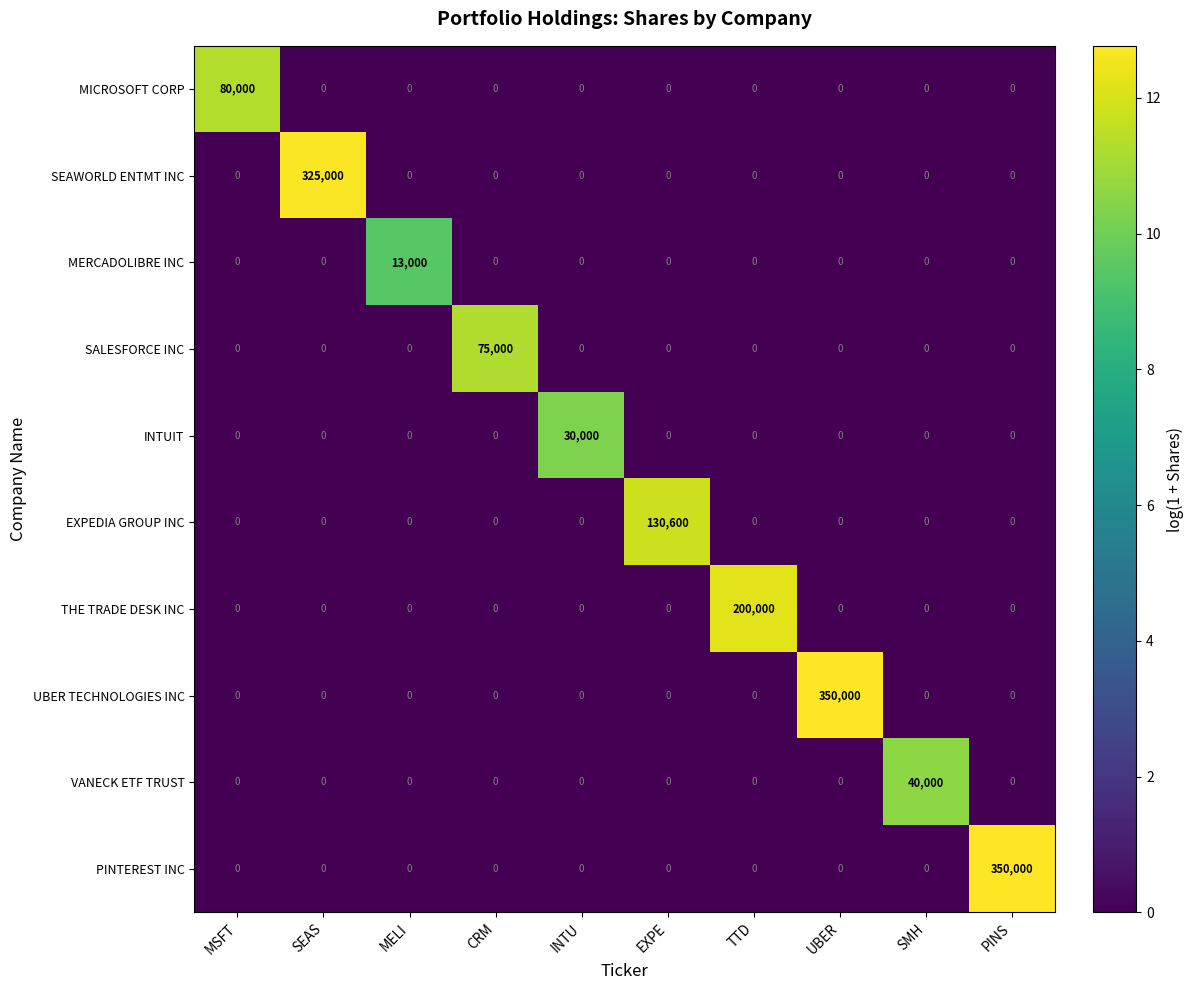

What is the difference between the highest and lowest values at EXPE?

130600